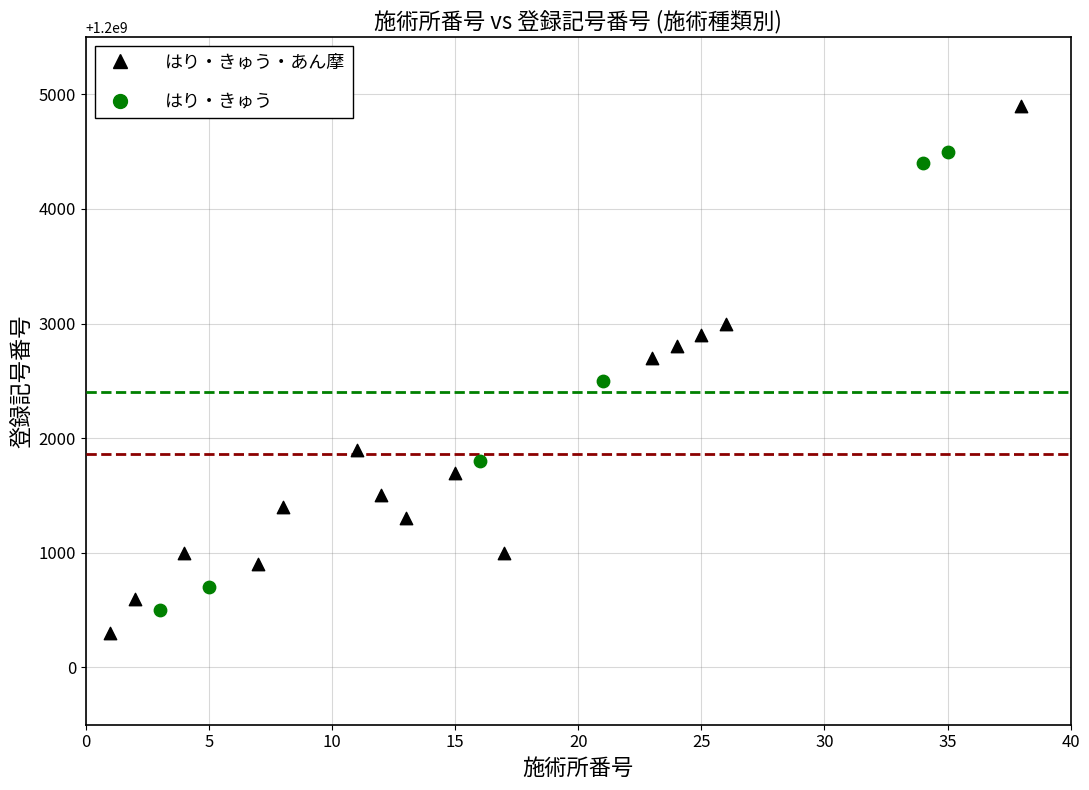

Which series reaches the maximum Y coordinate?

はり・きゅう・あん摩